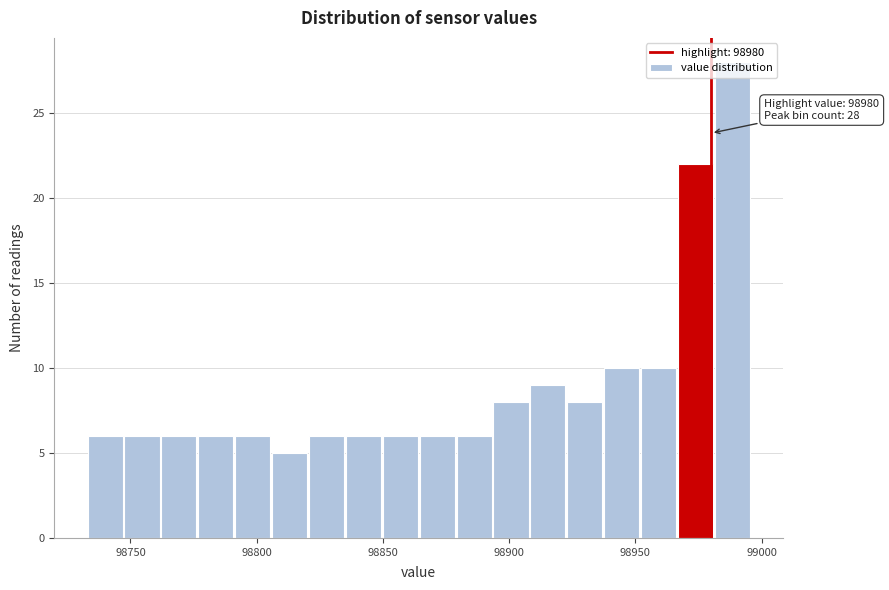

Around what value on the x-axis is the tallest bar? Give the approximate position of its centre, as read against the axis.

98990